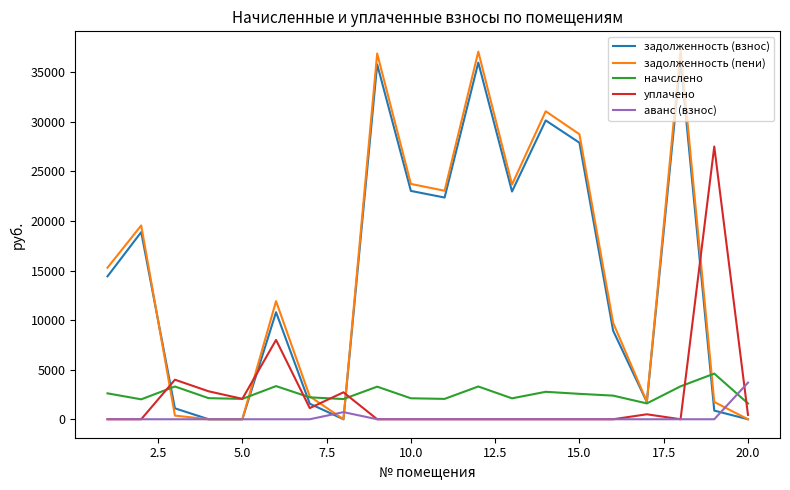

How many lines are shown in the chart?

5